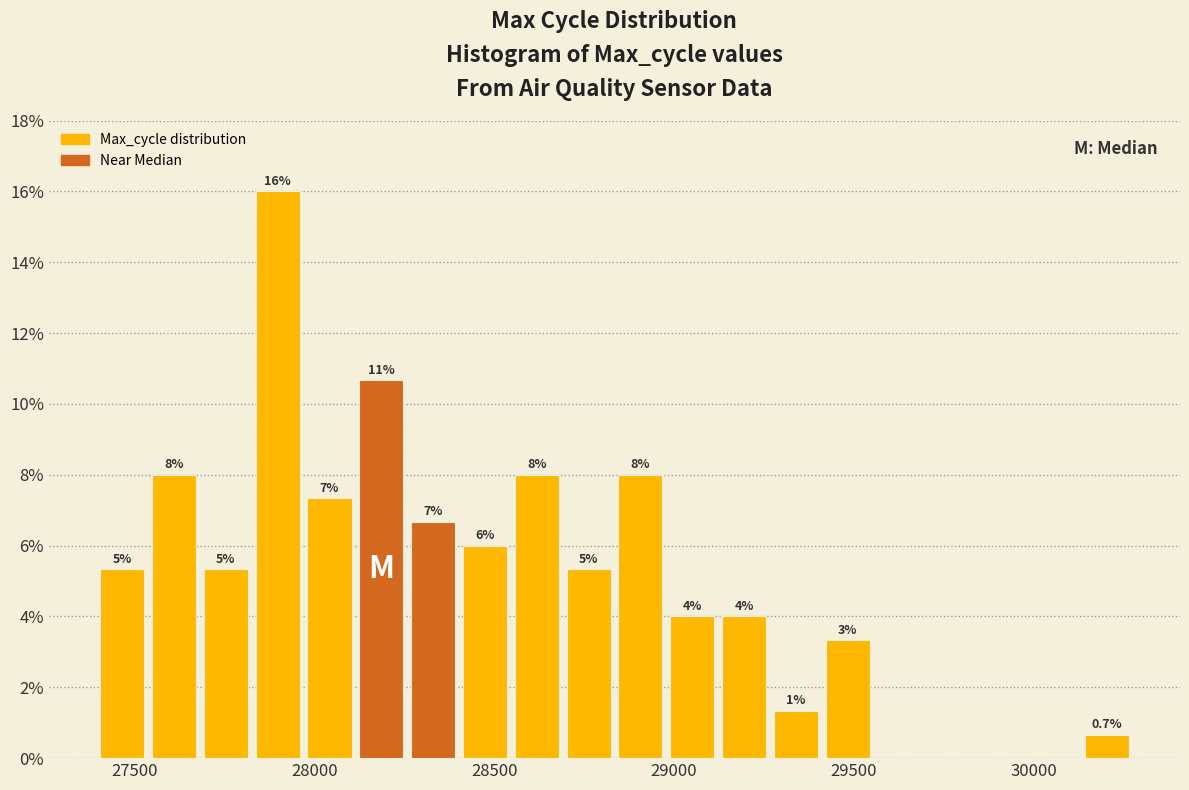

Around what value on the x-axis is the tallest bar? Give the approximate position of its centre, as read against the axis.

27900